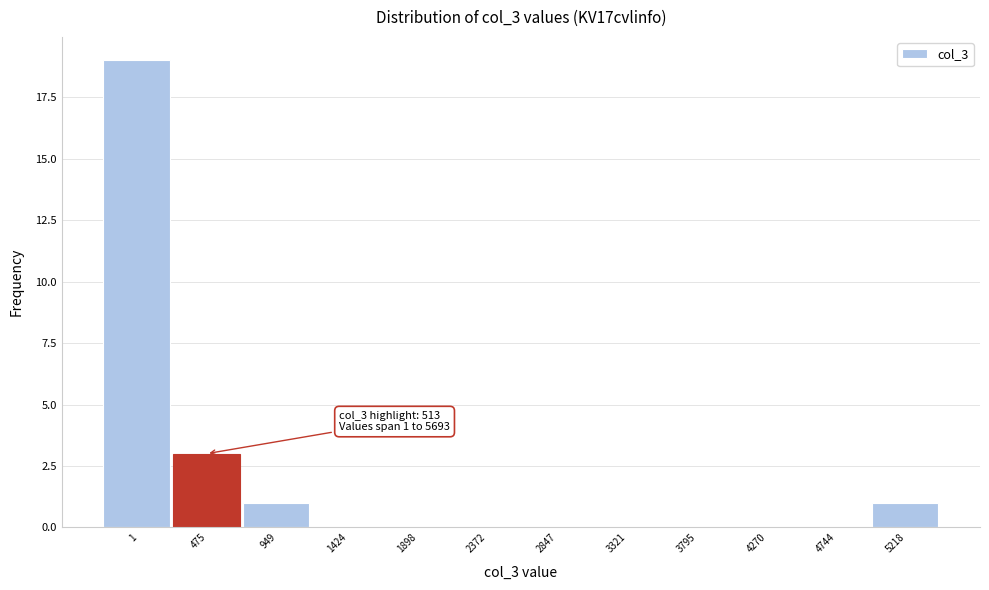

Reading left to right, what are all the values shown in this chart?

1=19	475=3	949=1	1424=0	1898=0	2372=0	2847=0	3321=0	3795=0	4270=0	4744=0	5218=1